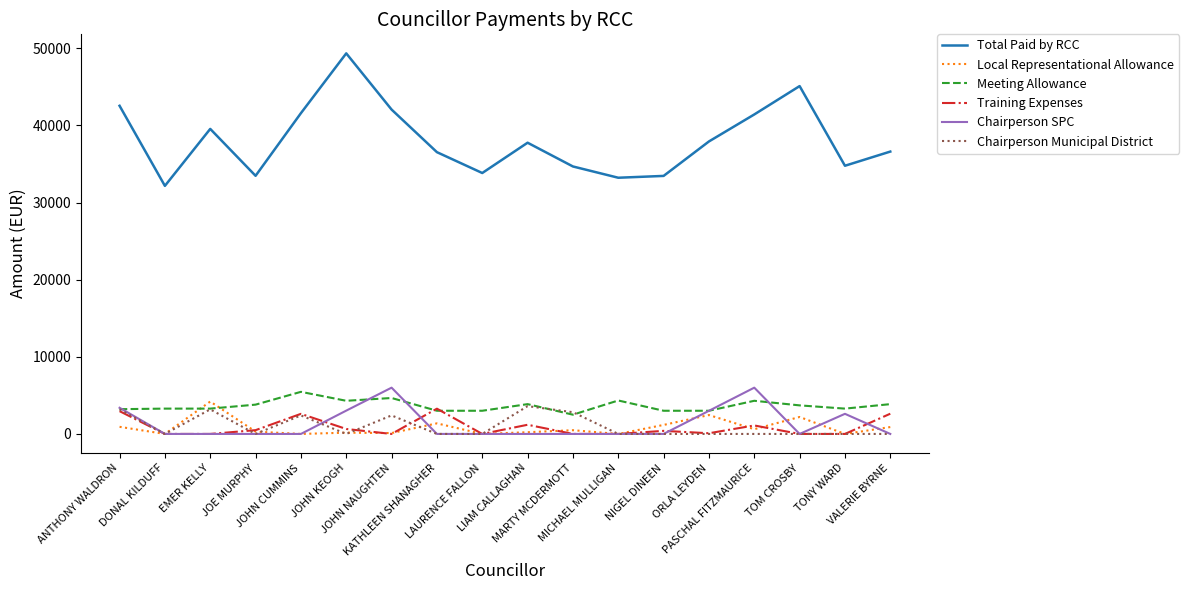

Does the chart display data point markers on the line(s)?

No